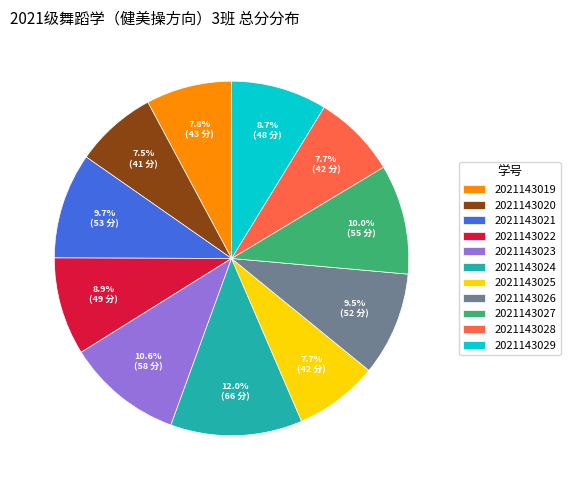

Combined, what portion of the pie is 2021143019 and 2021143023?

18.4%